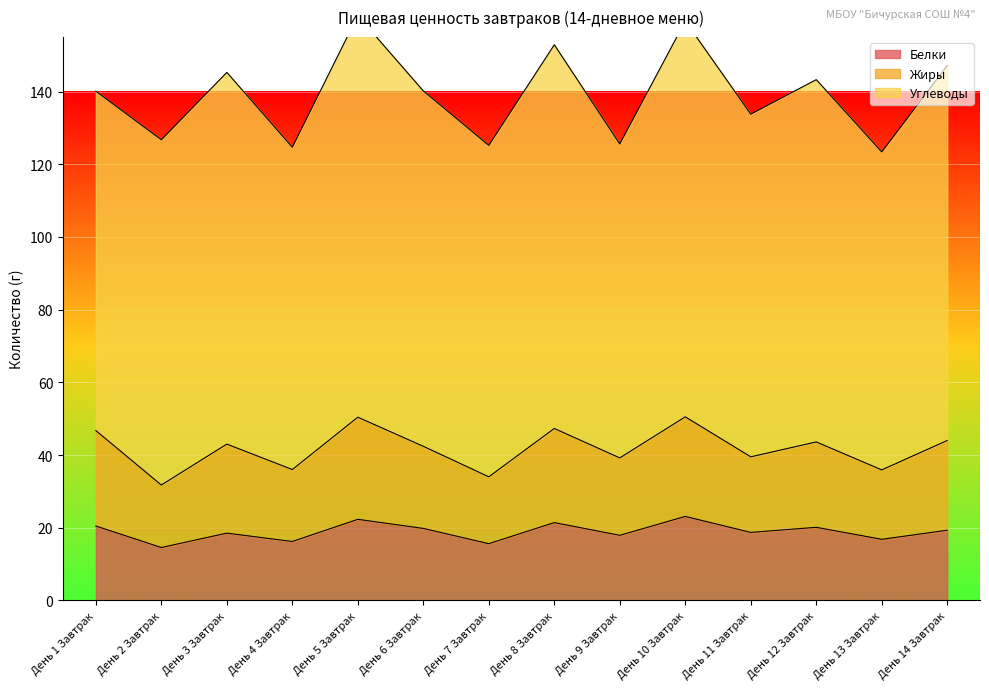

What is the label of the 9th point from the right?

День 6 Завтрак